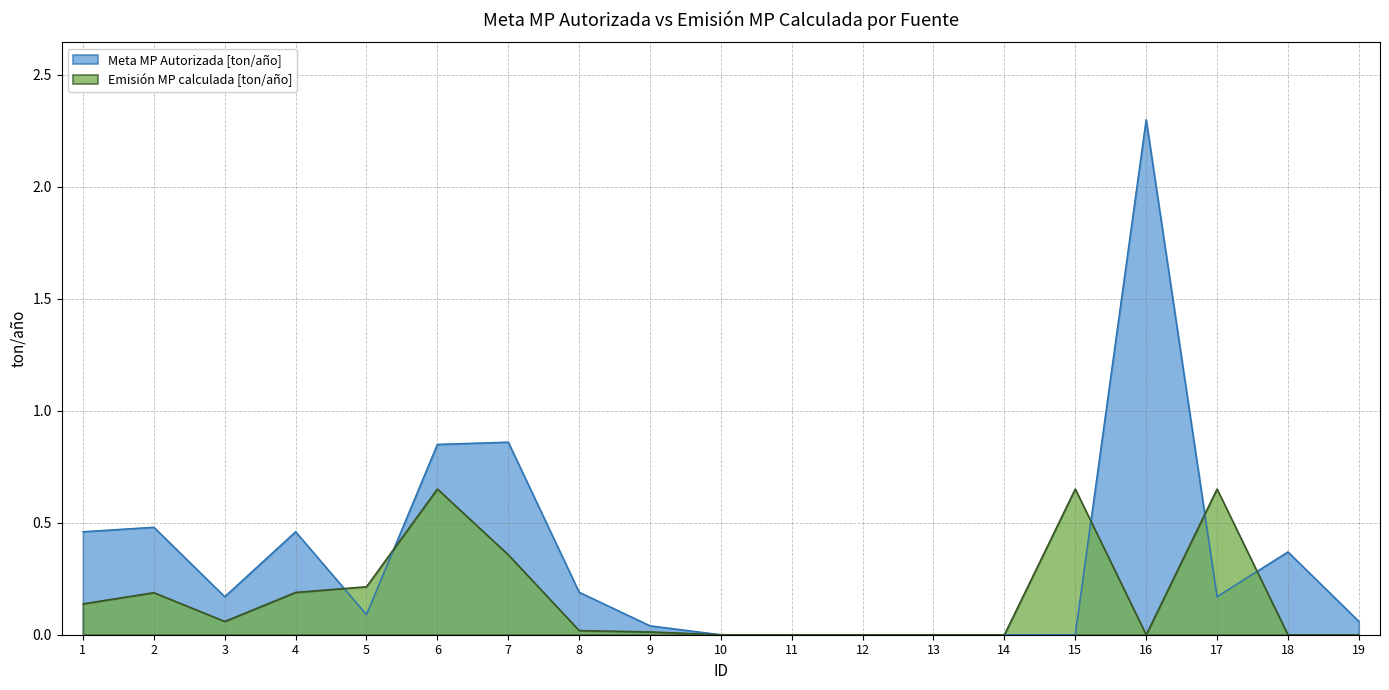

How many data points does each series have?

19